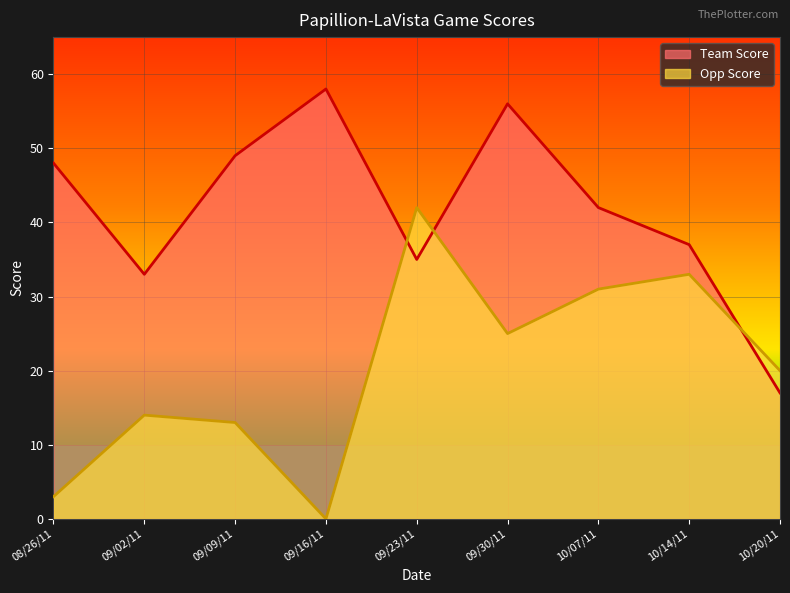

How many interior local peaks does the Opp Score series have?

3